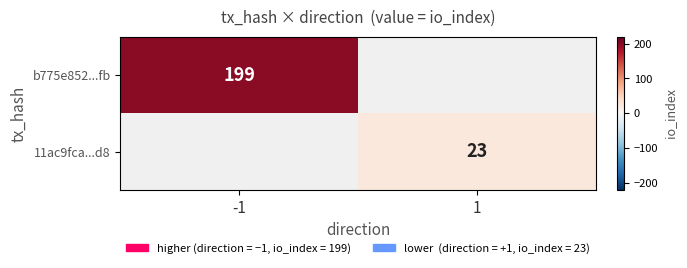

The value of 11ac9fca...d8 at 1 is 12. True or false?

False